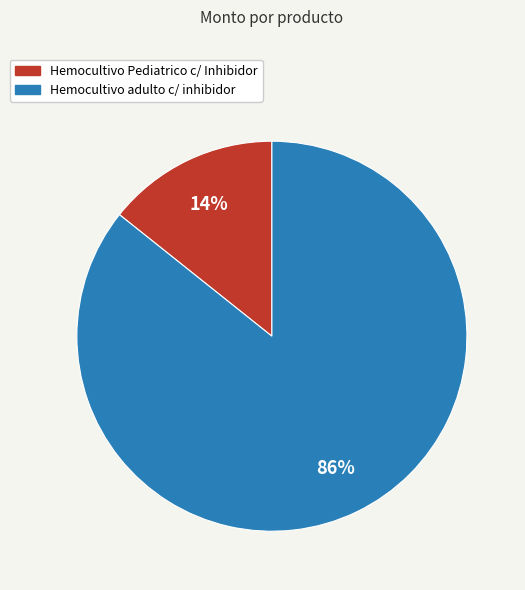

Do Hemocultivo adulto c/ inhibidor and Hemocultivo Pediatrico c/ Inhibidor together represent more than half of the pie?

Yes